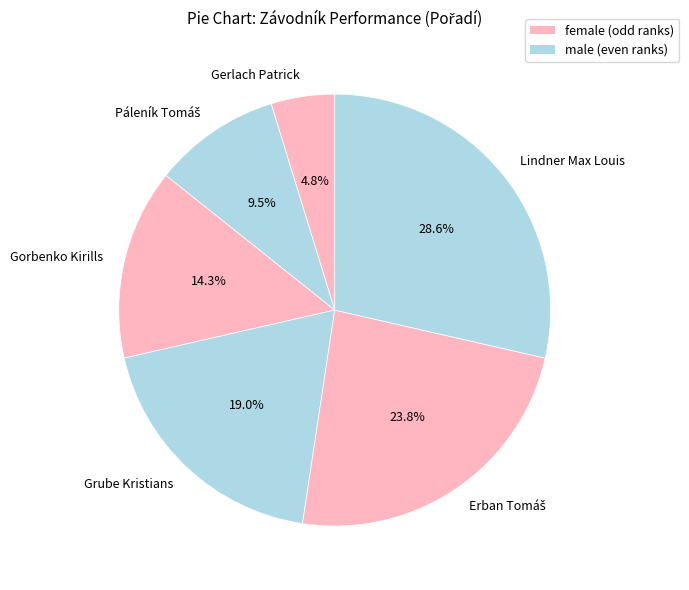

How many slices are in this pie chart?

6